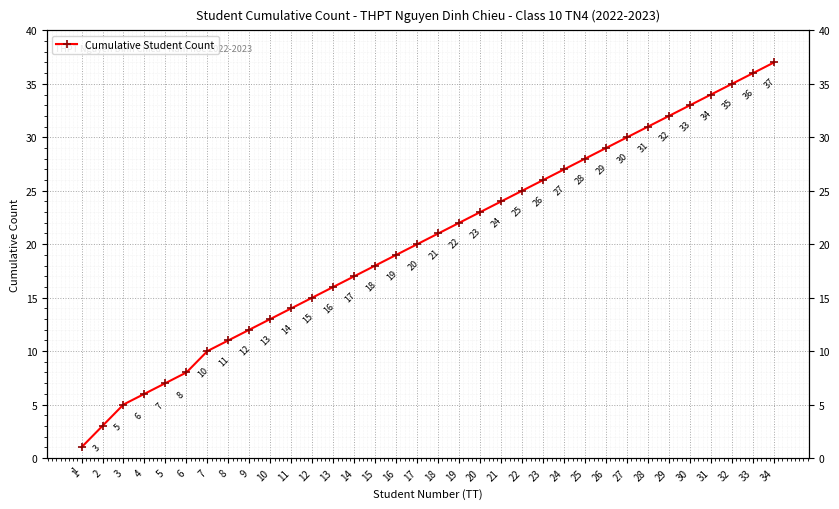

Which label corresponds to the smallest value in the chart?

1